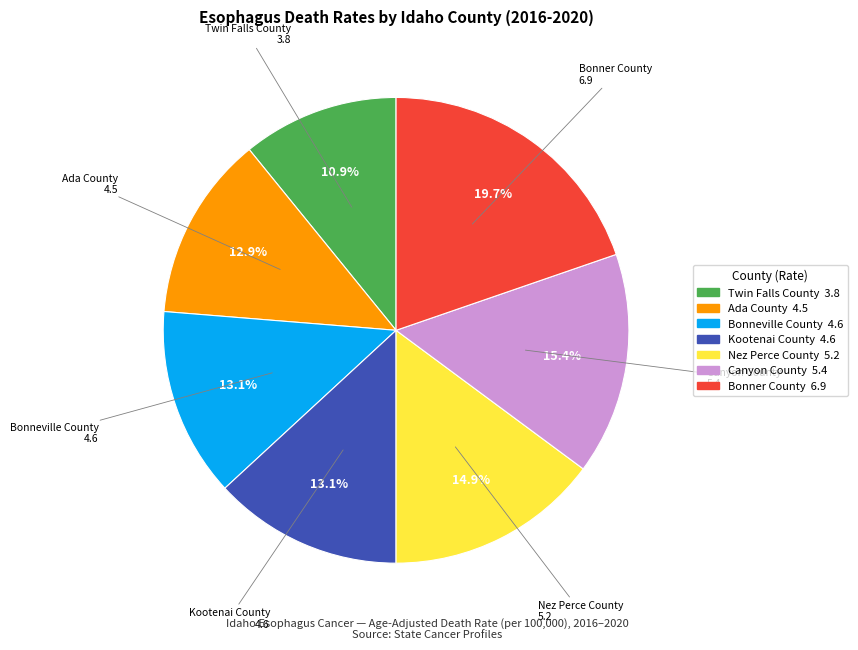

How many segments does this pie chart have?

7